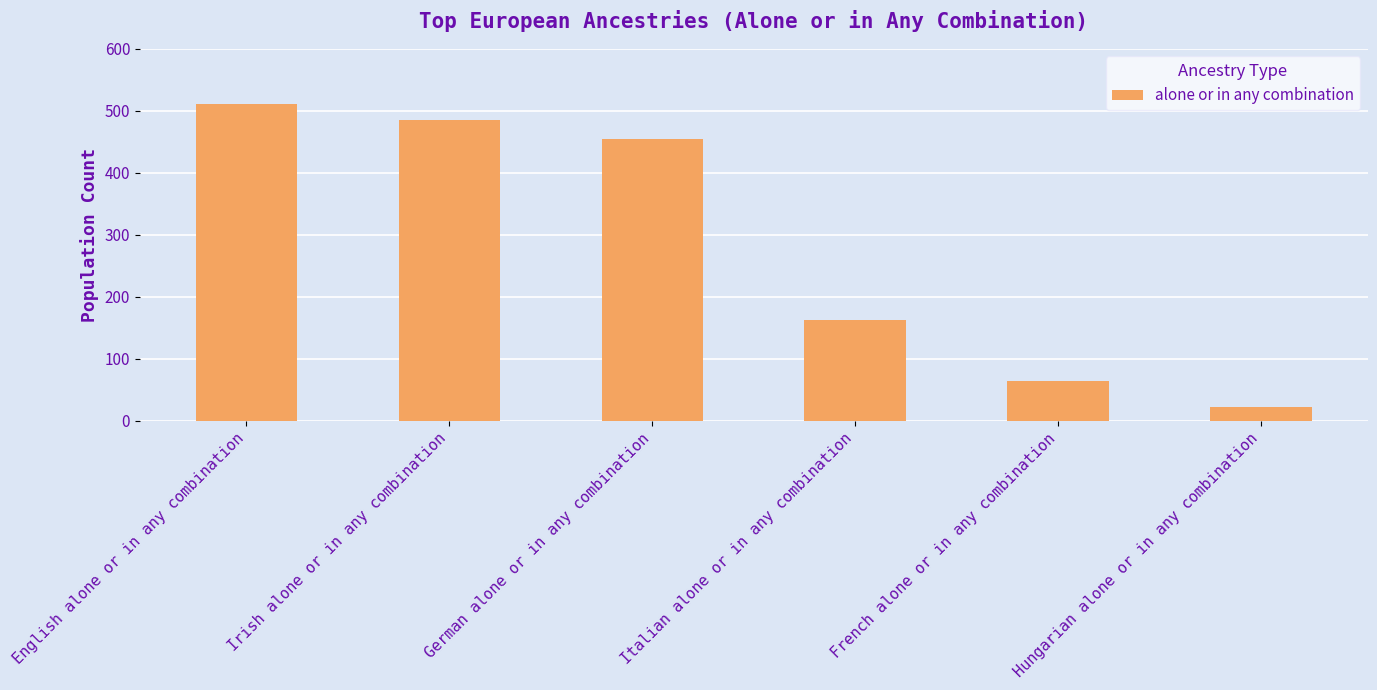

Are the bars horizontal?

No